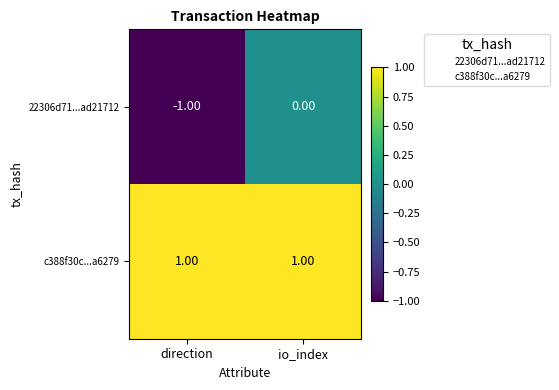

At which label is 22306d71...ad21712 closest to 0?

io_index